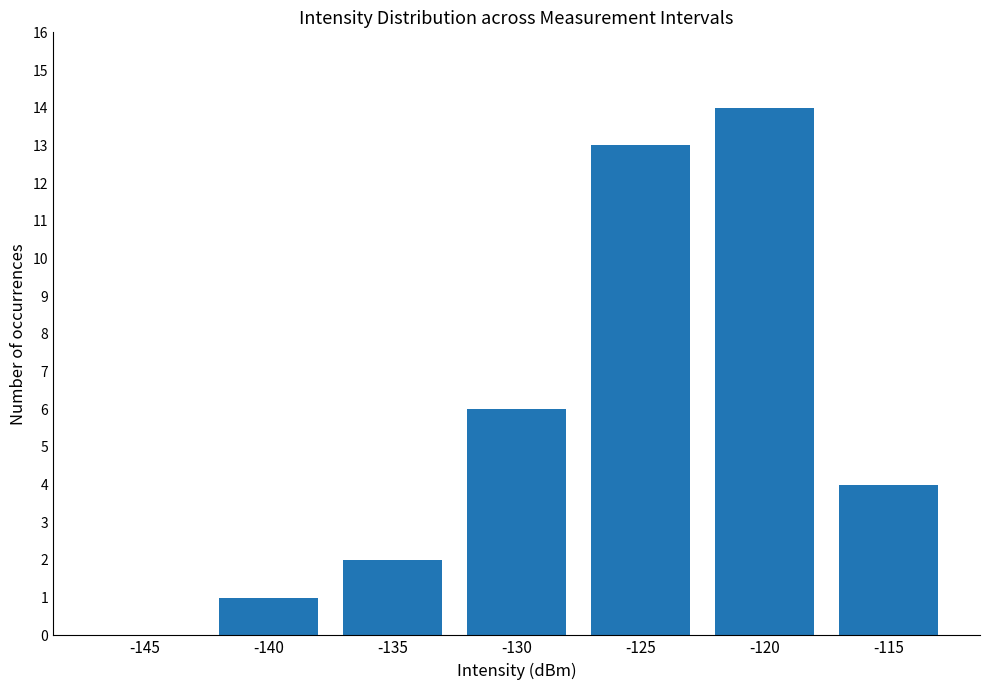

Reading right to left, list all the values displayed in this chart.

4	14	13	6	2	1	0